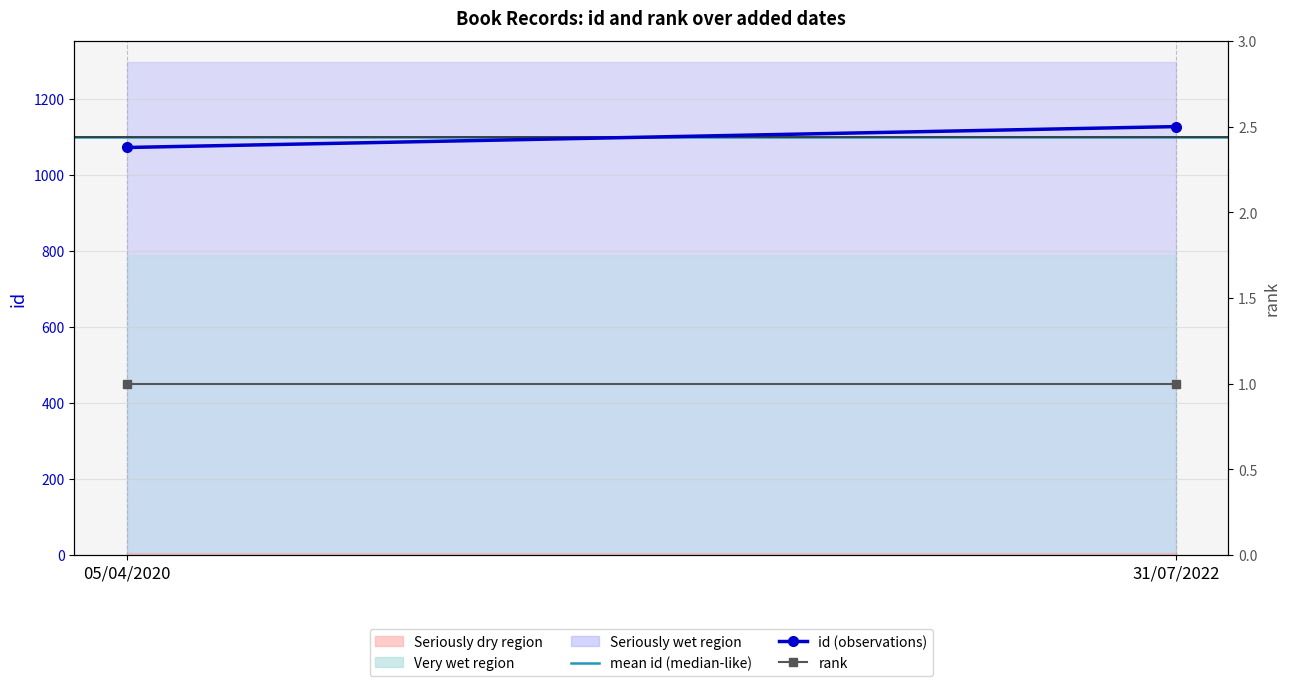

Which series changed the most between 05/04/2020 and 31/07/2022?

id (observations)